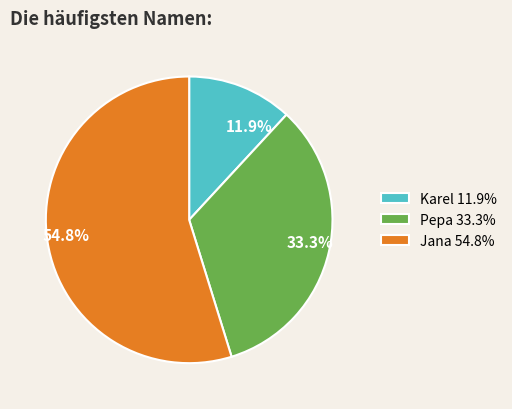

Between Pepa 33.3% and Karel 11.9%, which is larger?

Pepa 33.3%